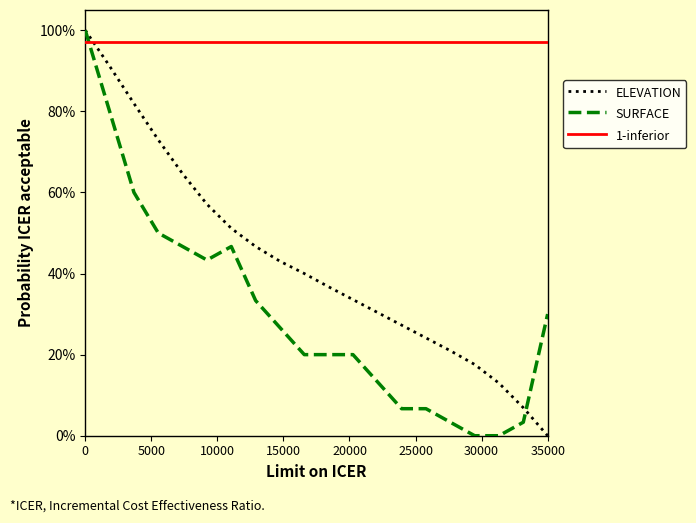

Is it true that SURFACE equals 100.0 at 0?

True